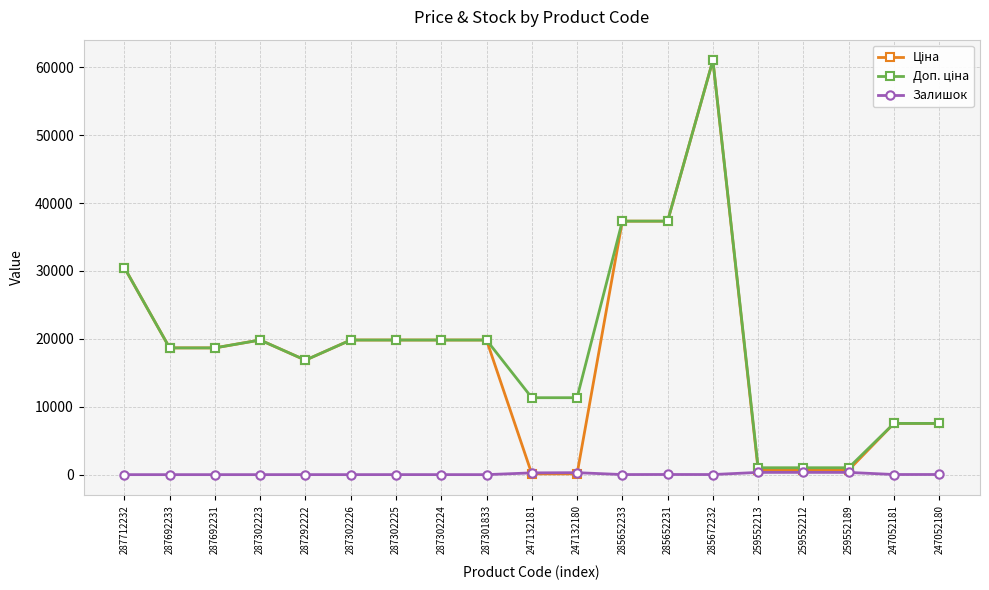

Which label corresponds to the largest value in the chart?

285672232